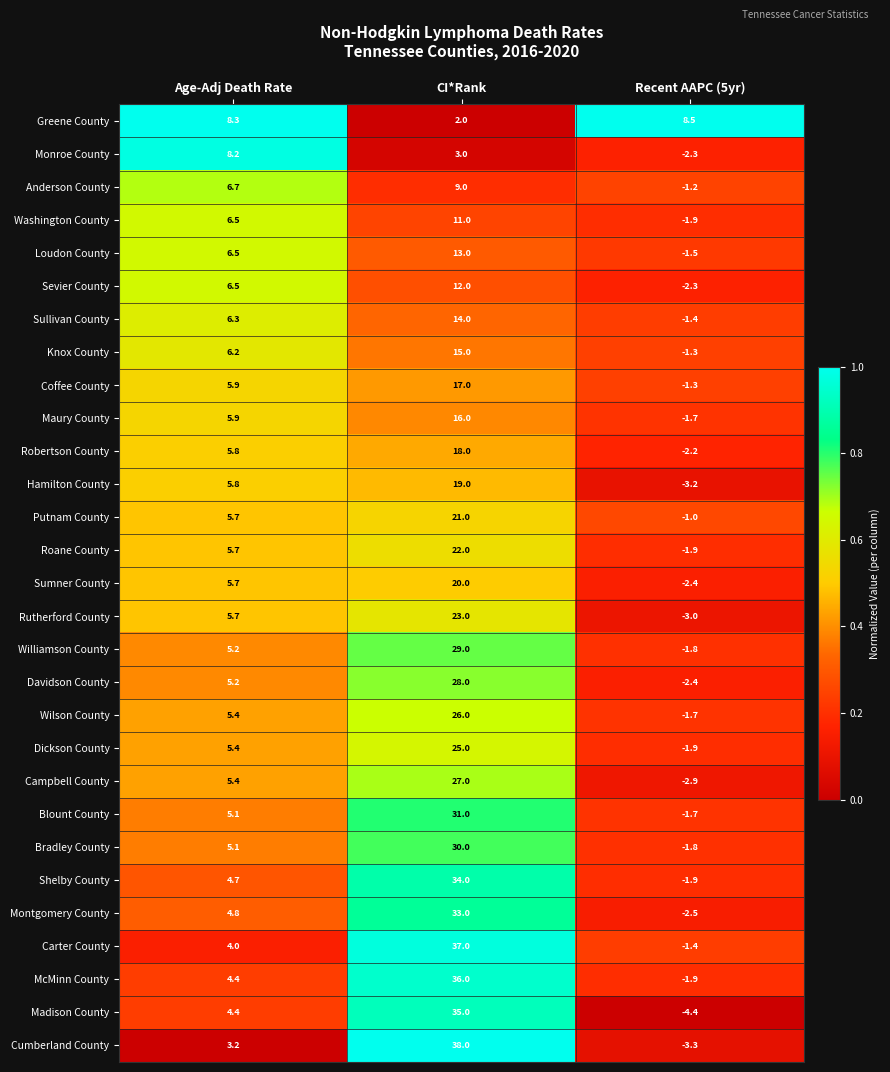

What is the spread (max minus min) of values at Age-Adj Death Rate?

5.1